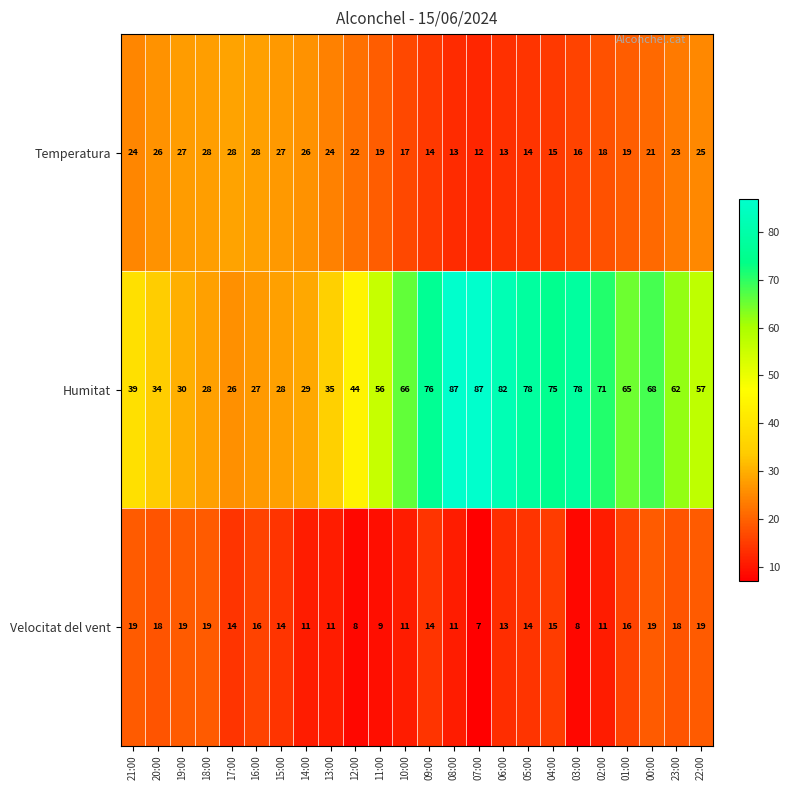

The value of Velocitat del vent at 06:00 is 13. True or false?

True